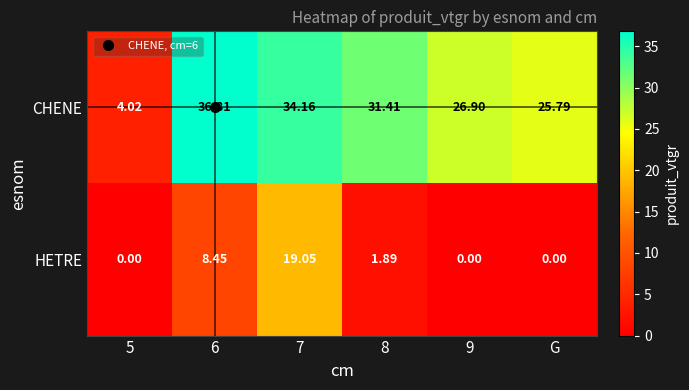

Rank the series by their maximum value, from lowest to highest.

HETRE, CHENE